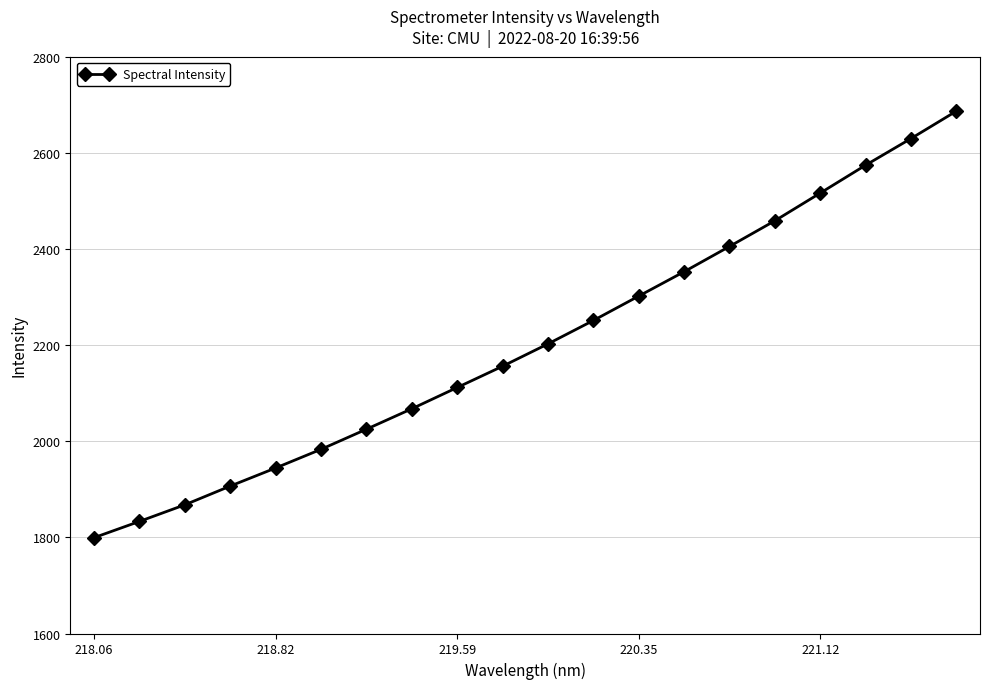

What is the value of the 1st point from the left?

1799.4